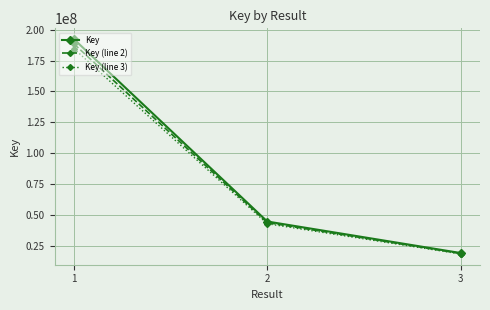

At which label does Key (line 2) reach its minimum?

3